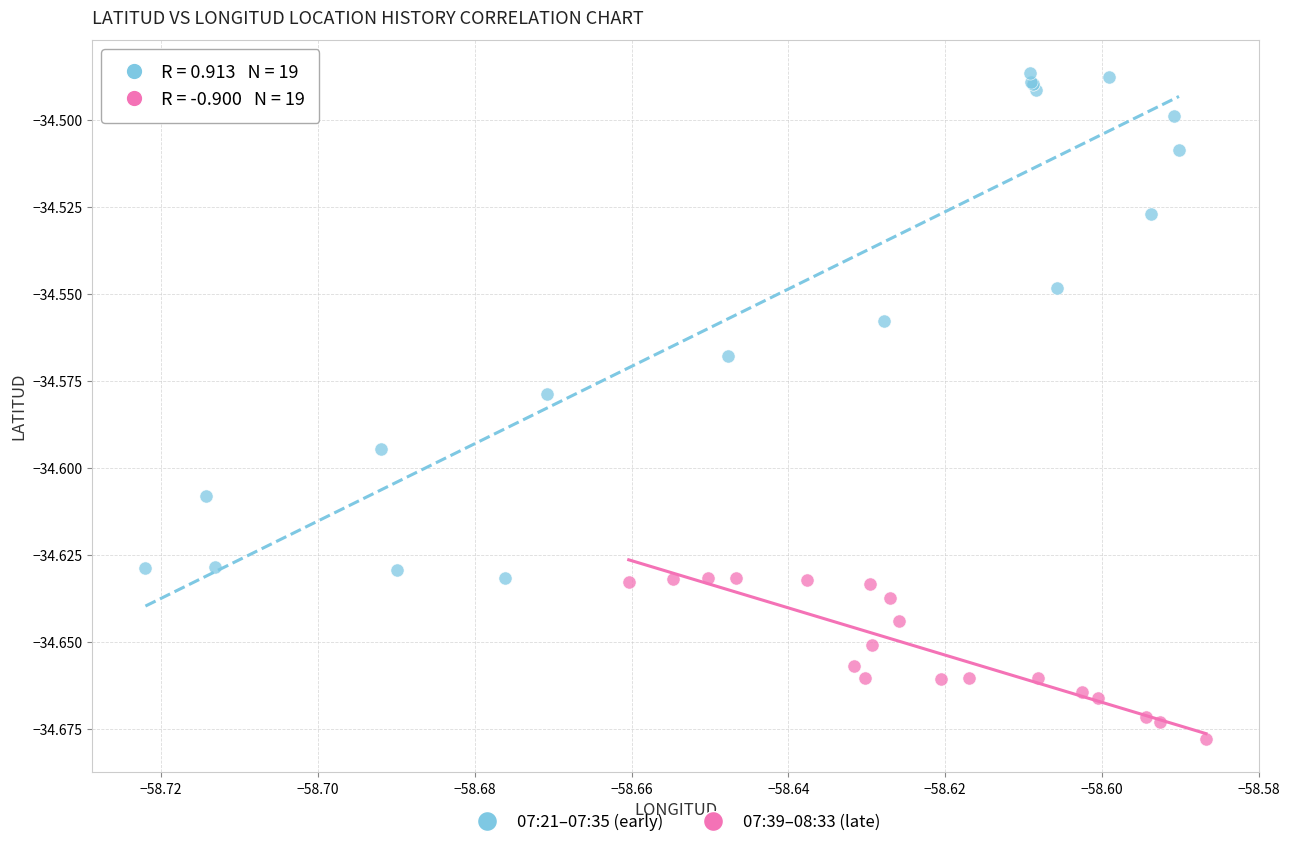

Which series has the largest Y range (max minus min)?

07:21–07:35 (early)